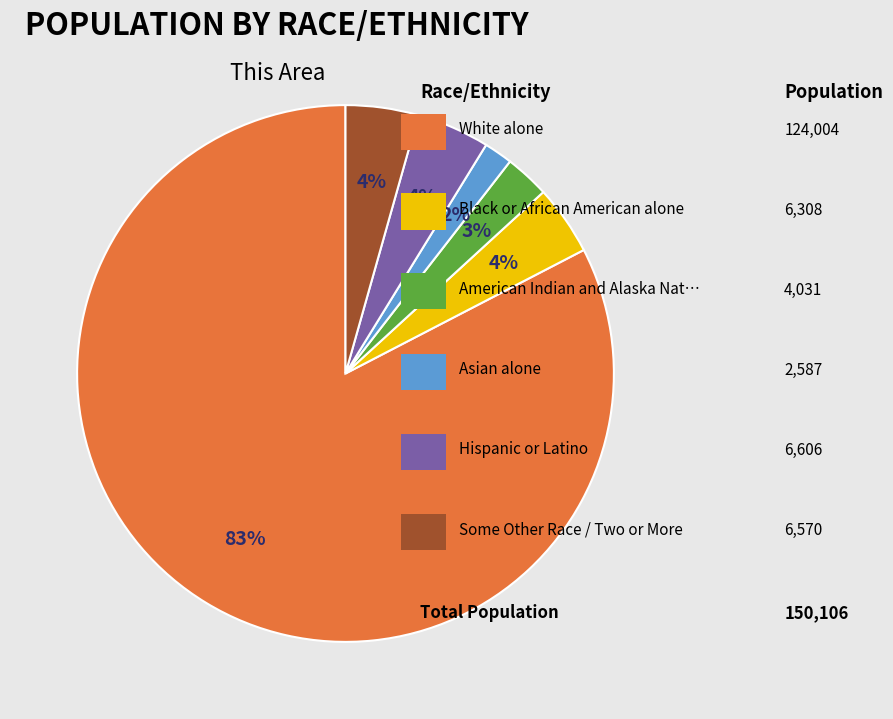

How many slices are in this pie chart?

6